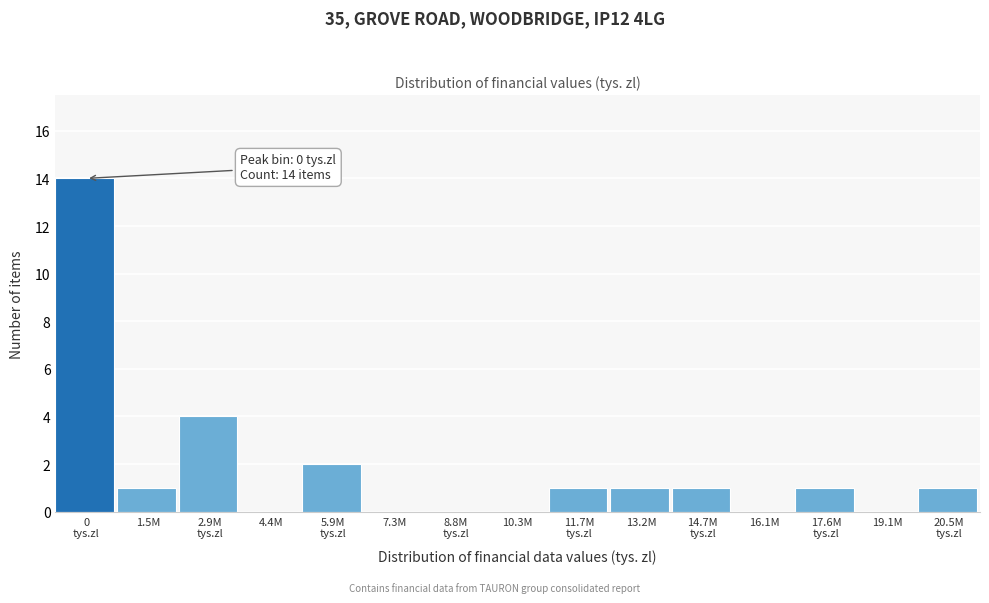

What is the sum of all values?

26